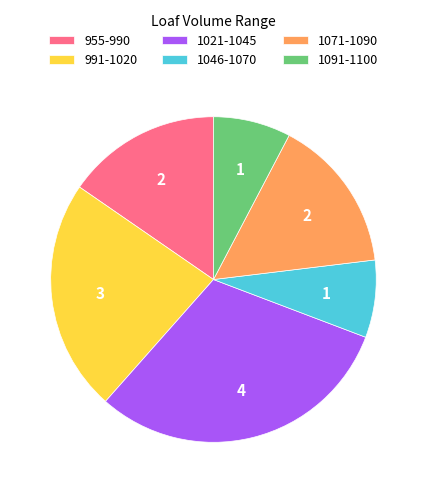

Is it true that 1021-1045 is 31% of the pie?

True